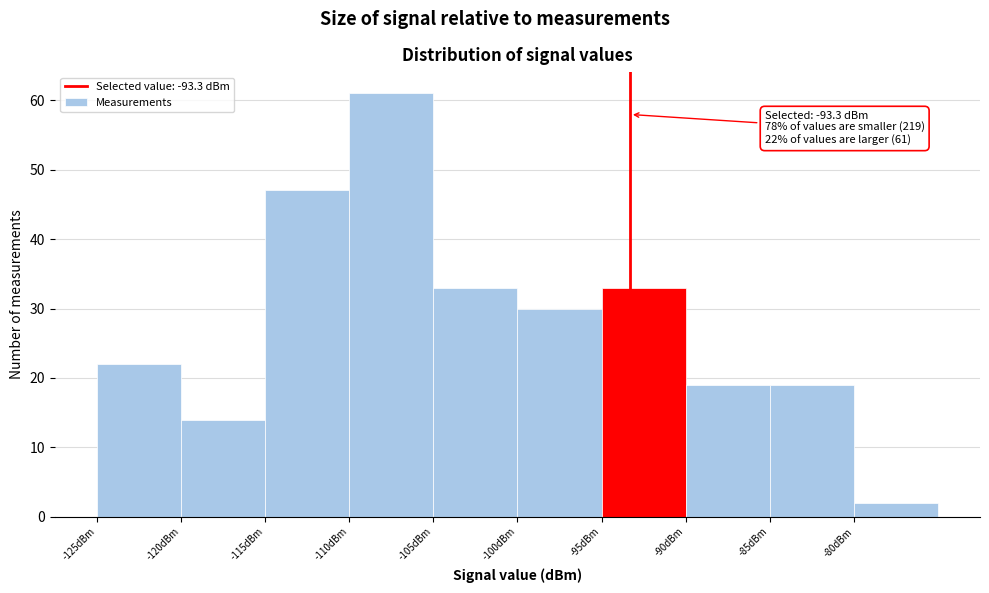

Which range on the x-axis has the tallest bar?

-110 to -105